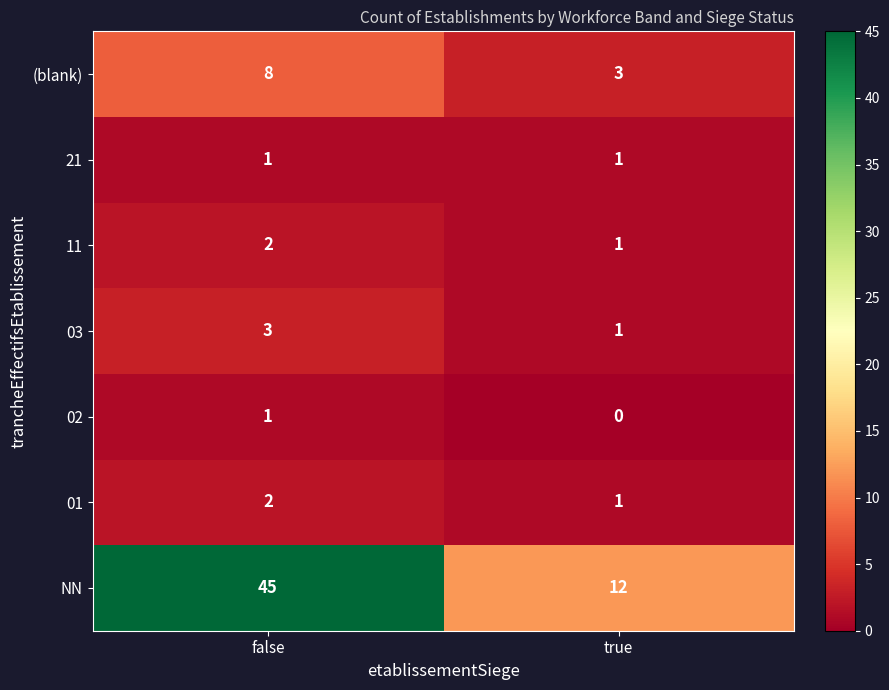

How many distinct data groups are displayed?

7